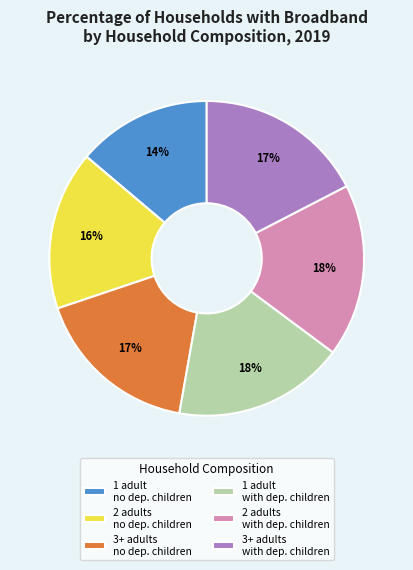

Between 1 adult no dep. children and 3+ adults with dep. children, which is larger?

3+ adults with dep. children